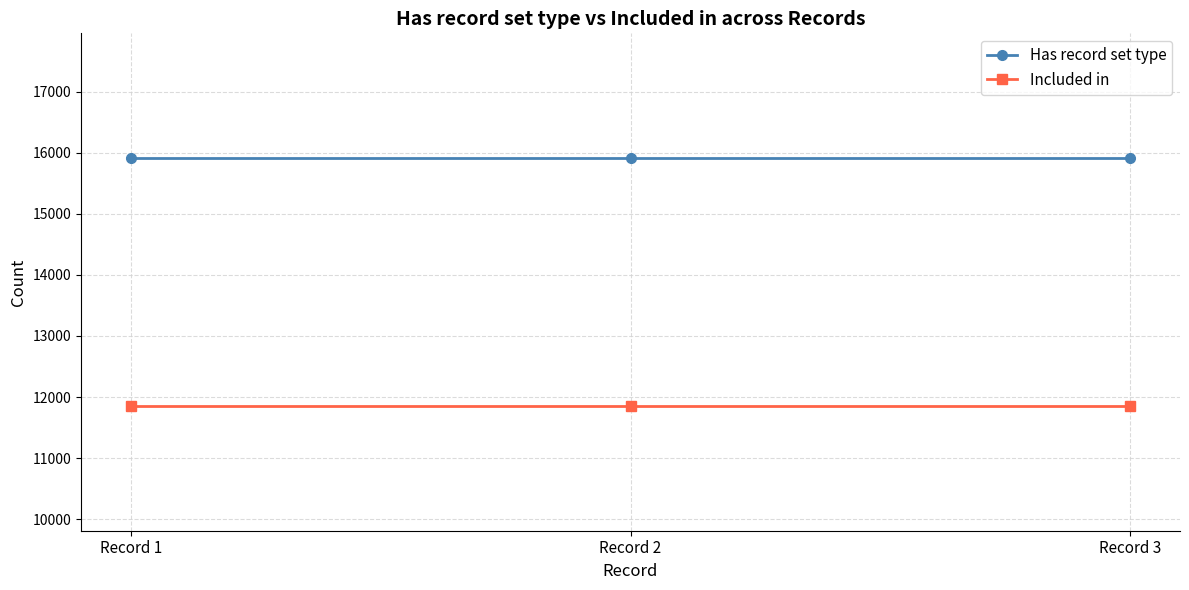

What is the lowest value of the Included in series?

11847